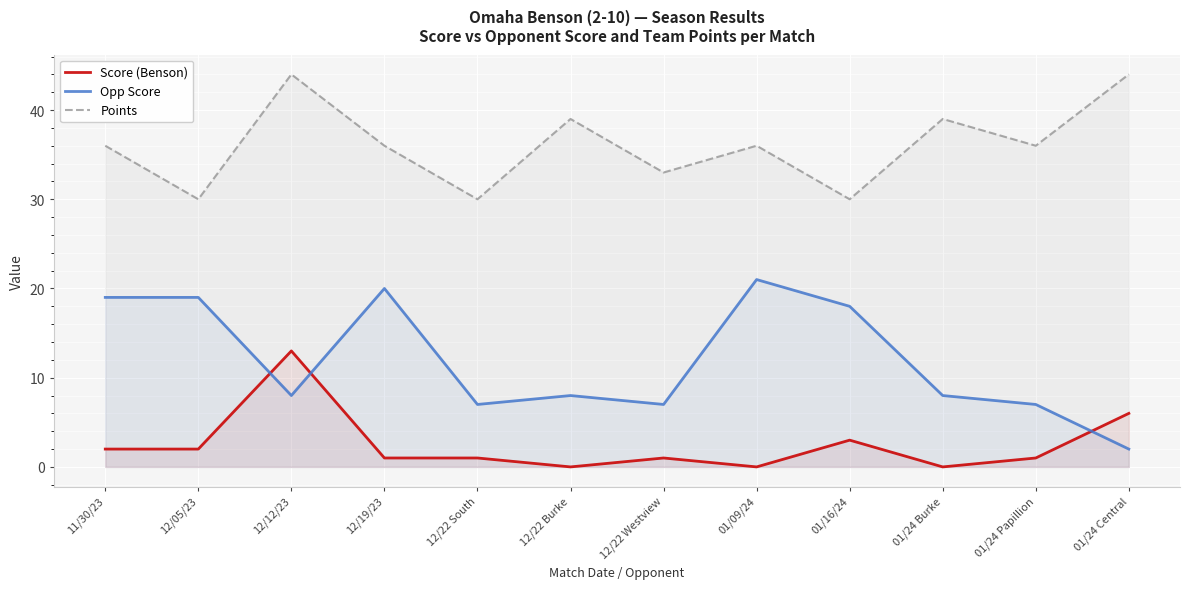

What is the label of the 2nd point from the right?

01/24 Papillion